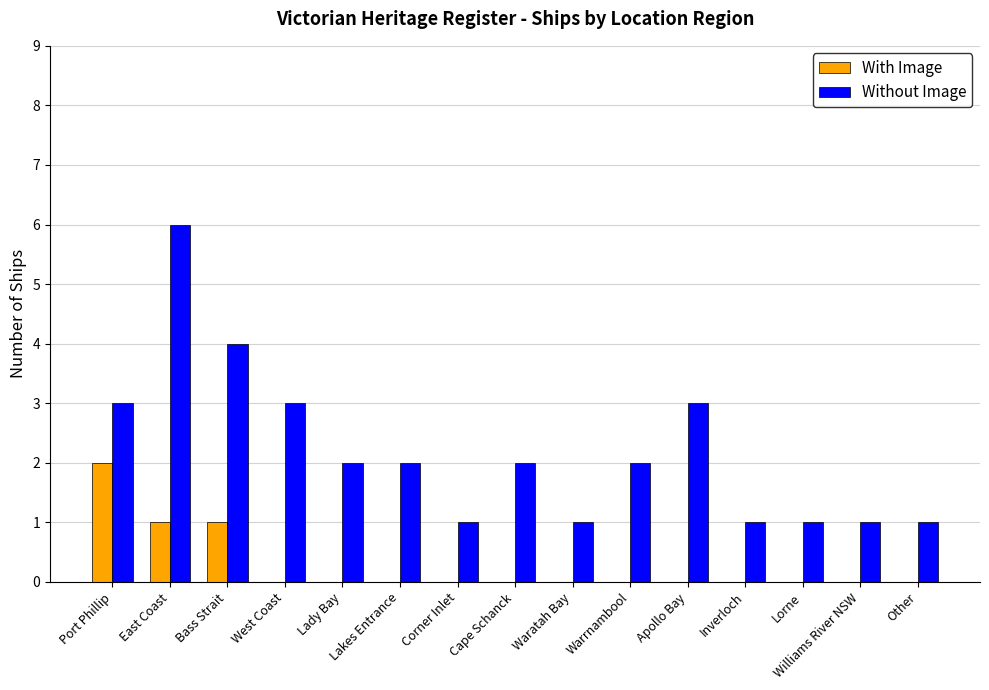

What are all the series names shown in the legend?

With Image, Without Image